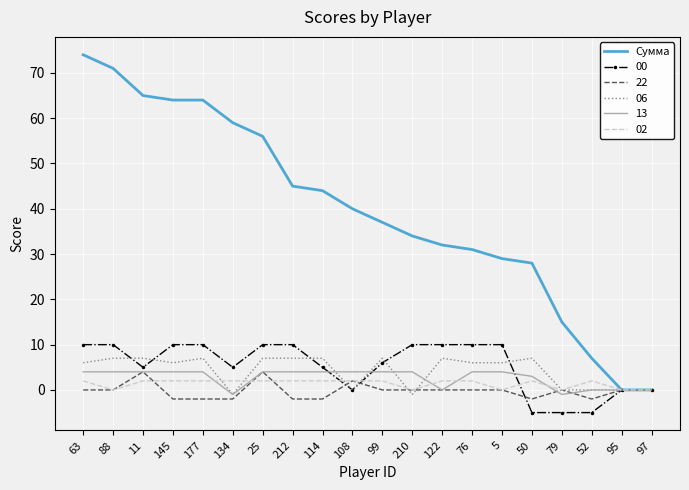

What is the total value across all series at 145?

84